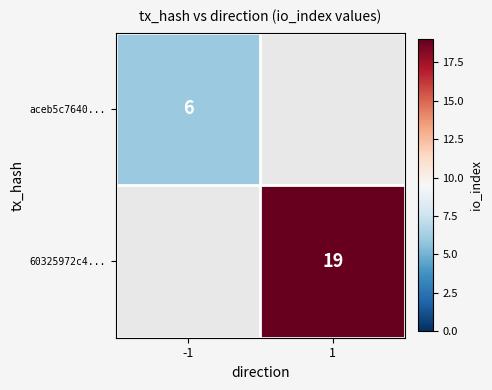

True or false: aceb5c7640... has a value of 3 at 1.

False